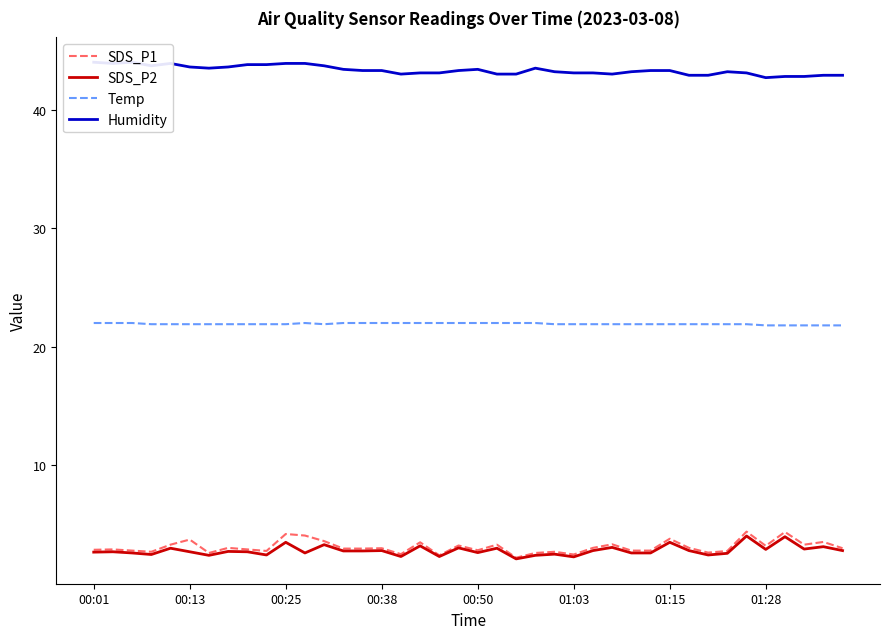

Between 28 and 33, which series saw the biggest shift?

SDS_P2